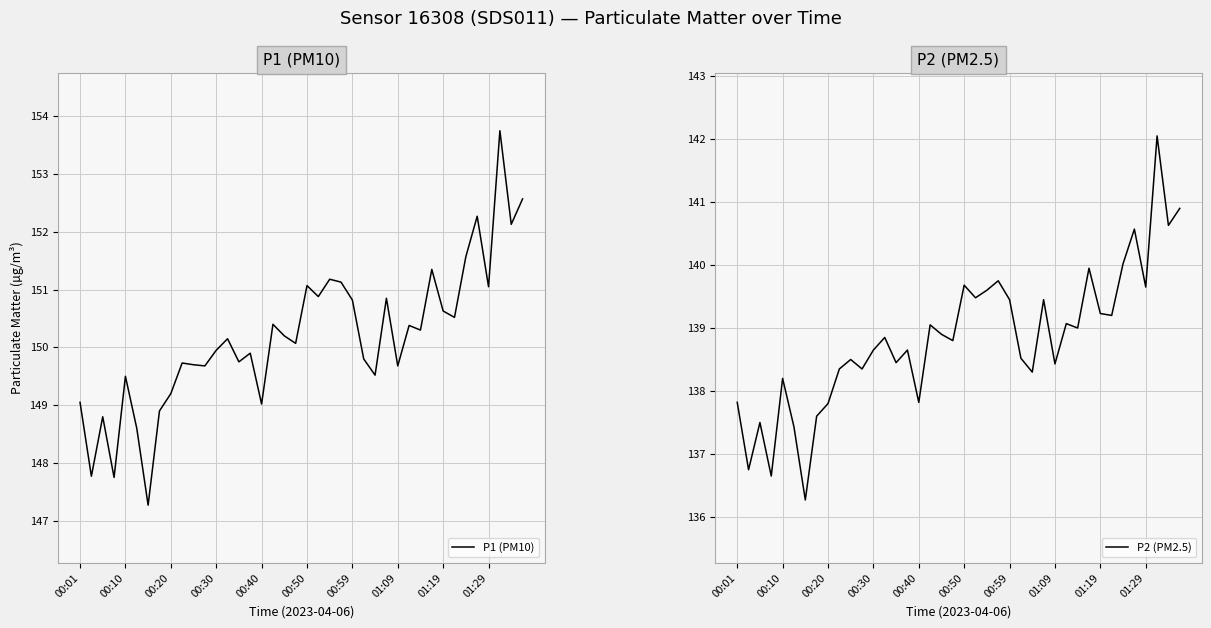

What is the maximum value for P1 (PM10)?

153.8